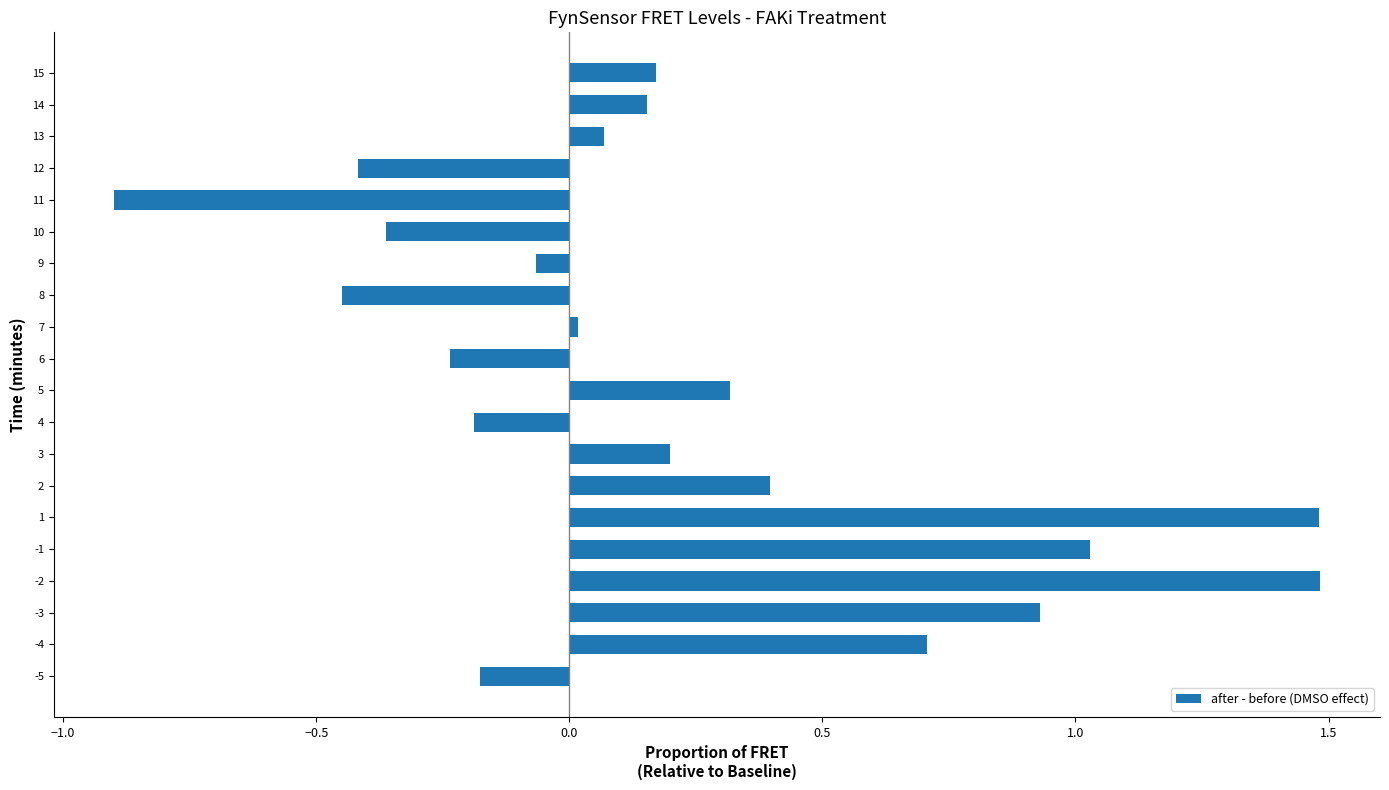

What is the sum of all values?

4.2